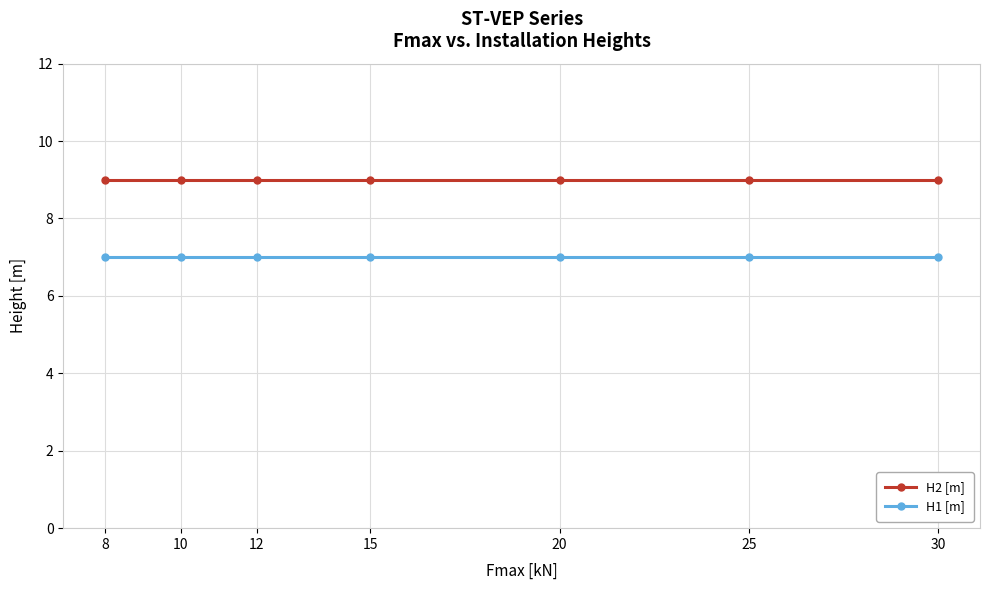

True or false: H2 [m] and H1 [m] intersect in this chart.

False